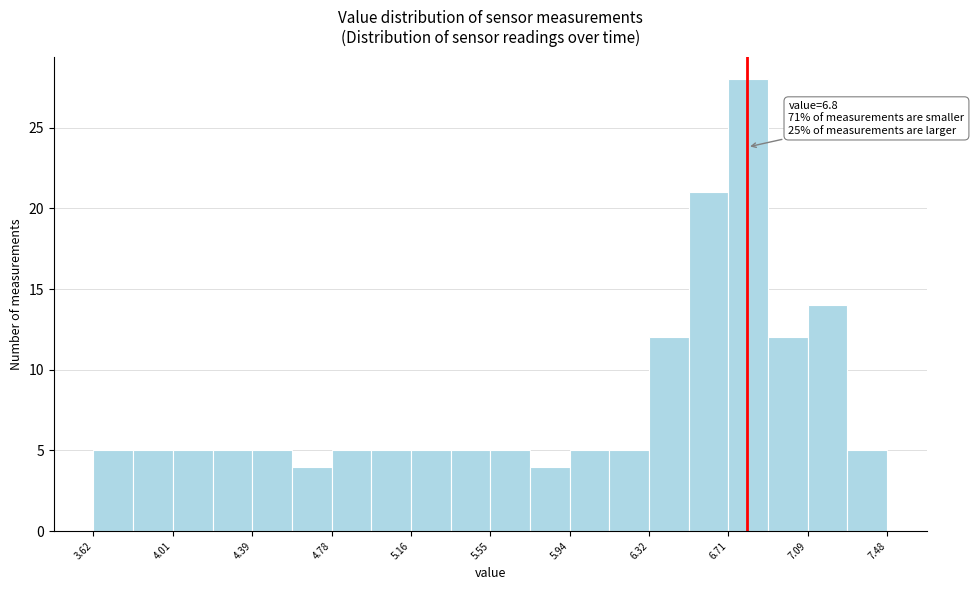

Around what value on the x-axis is the tallest bar? Give the approximate position of its centre, as read against the axis.

6.80